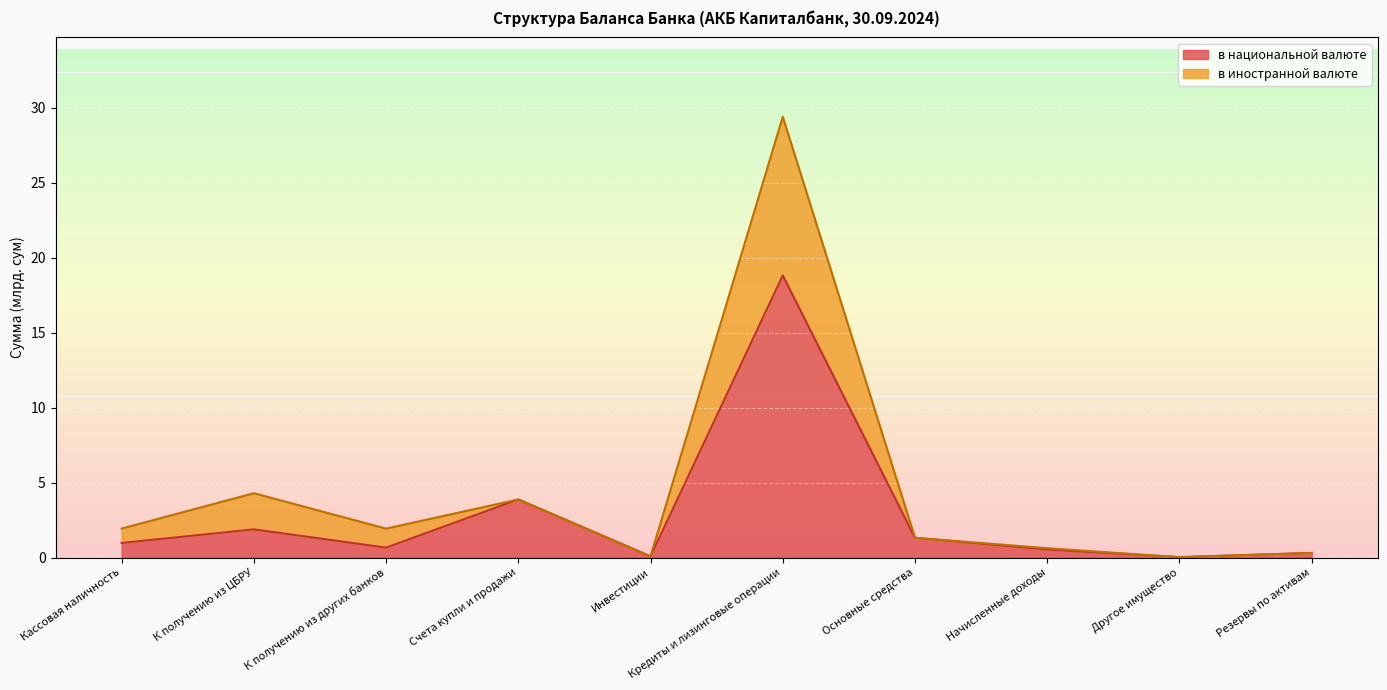

What is the difference between the second highest and minimum values in the в иностранной валюте series?

4.3